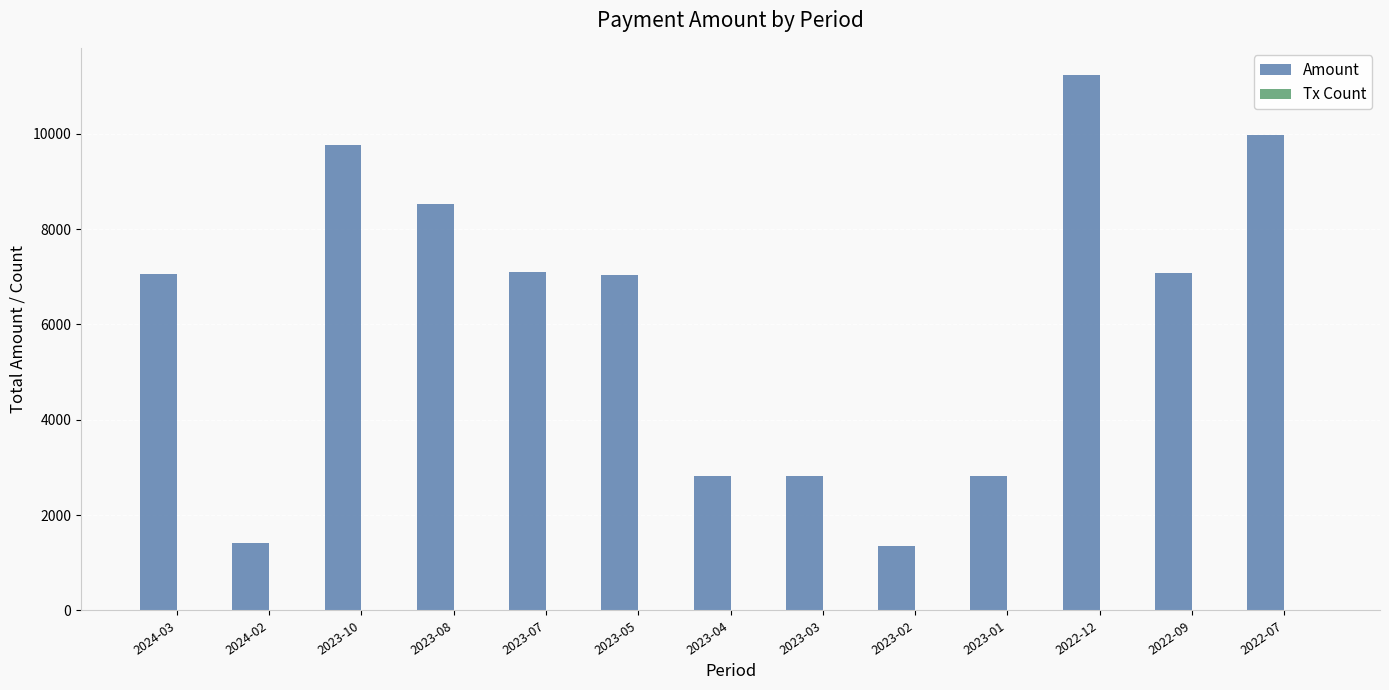

The value of Amount at 2023-05 is 7030.3. True or false?

True